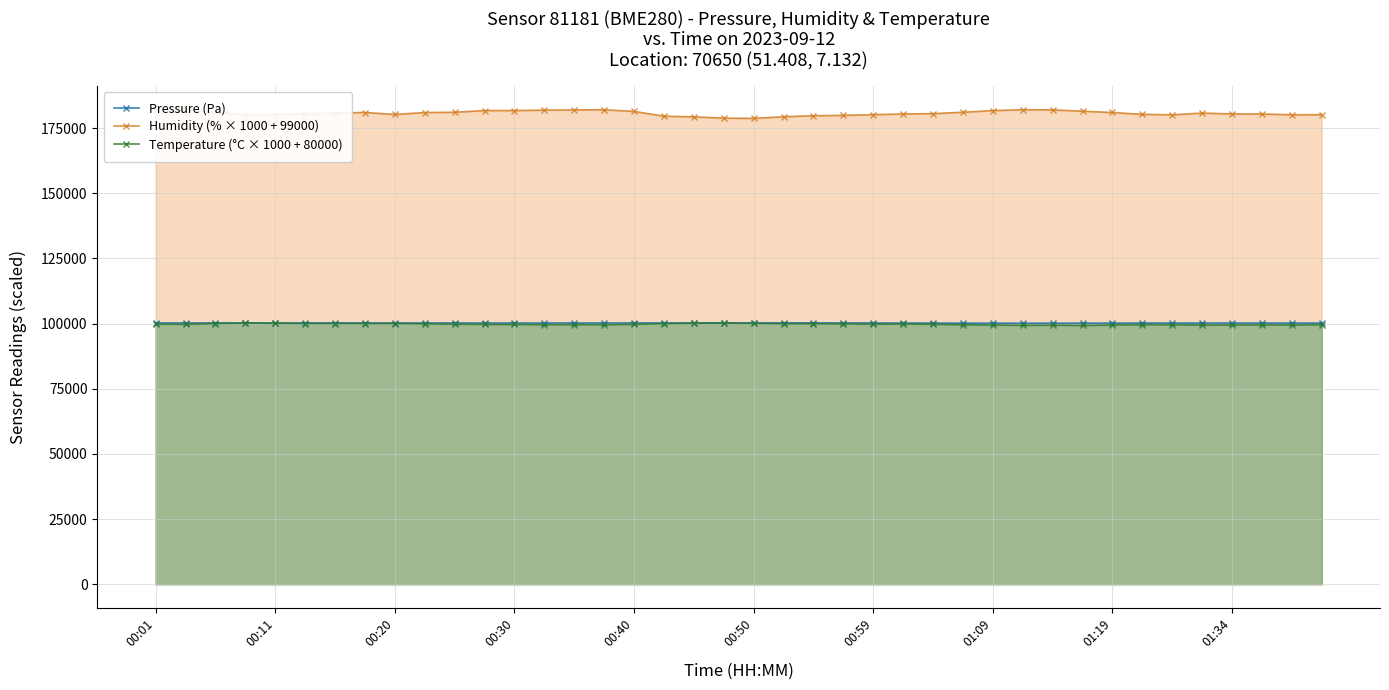

True or false: Pressure (Pa) has a value of 178301.7 at 01:19.

False